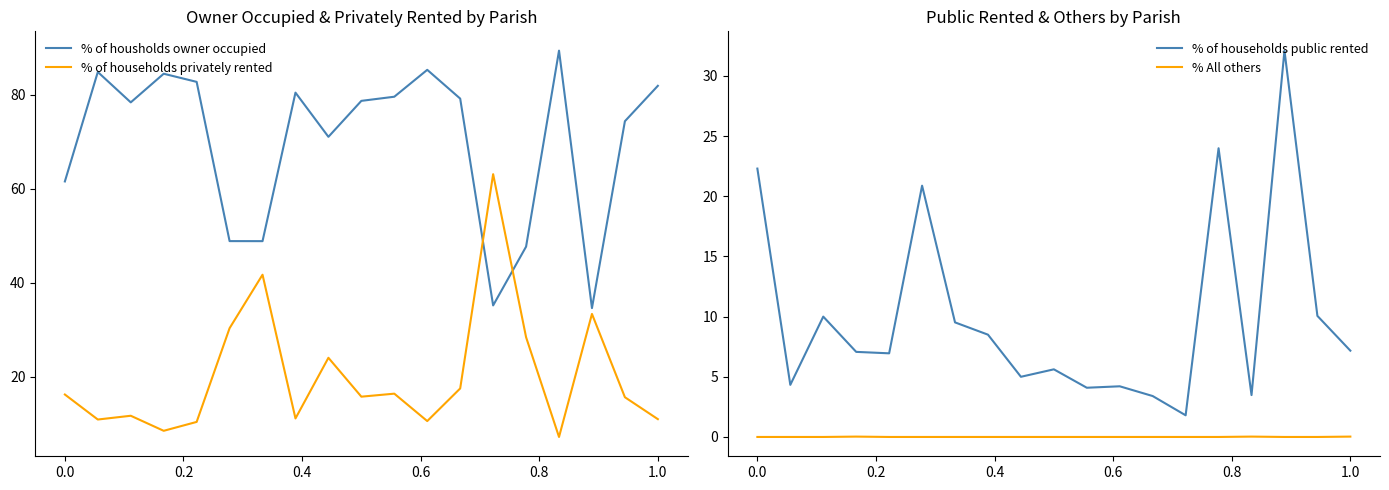

How many data points in % of households privately rented are less than 15?

8